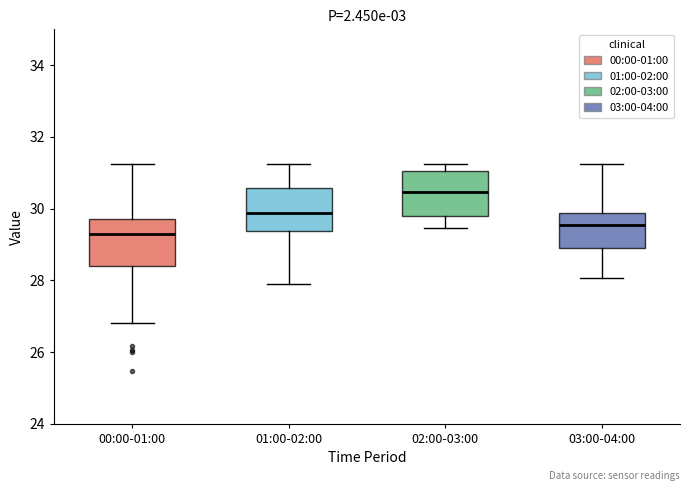

Where does the upper whisker of the box for 01:00-02:00 end on the y-axis? The values are not printed on the chart, so give them approximately, as read against the axis.

31.2